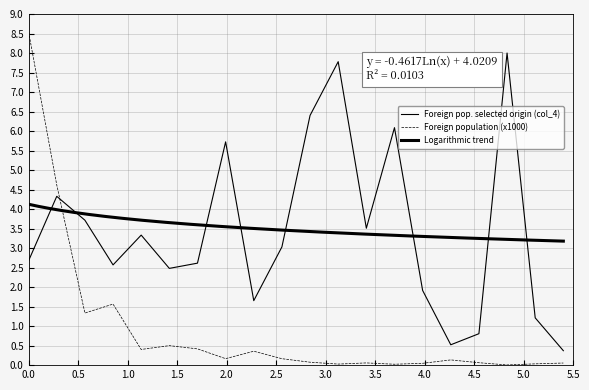

In Foreign pop. selected origin (col_4), how many points are higher than both neighbors (excluding endpoints)?

6